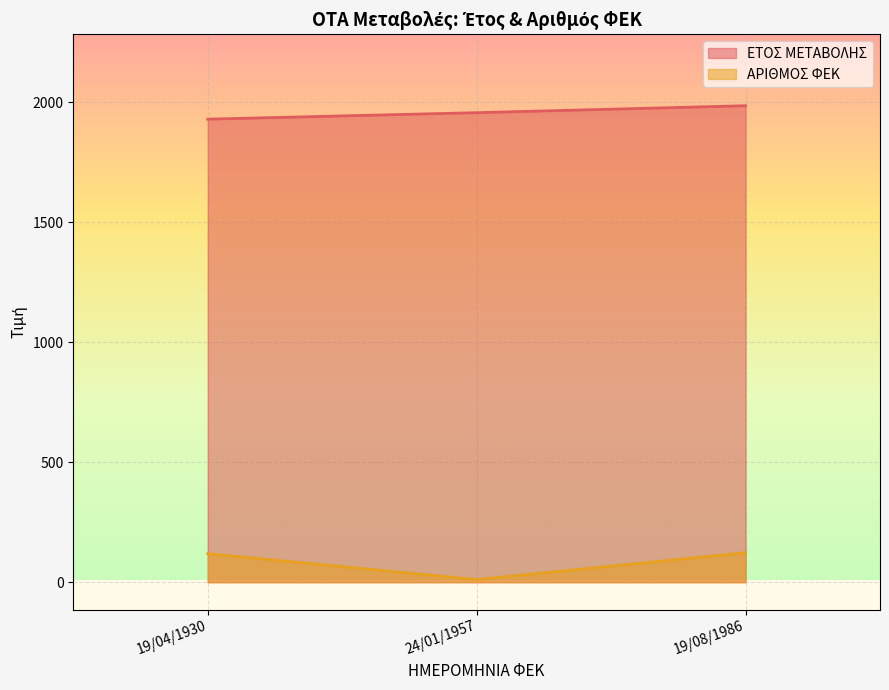

True or false: ΑΡΙΘΜΟΣ ΦΕΚ has a value of 219 at 19/08/1986.

False